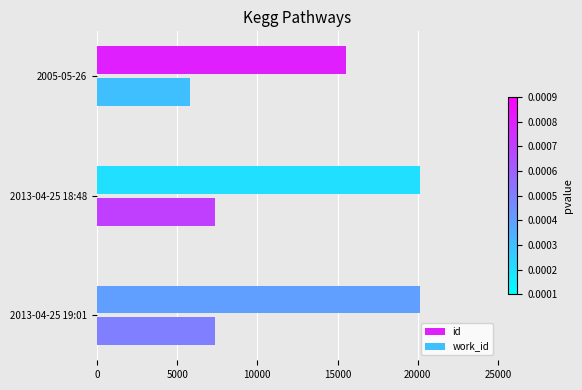

What is the maximum value for work_id?

7382